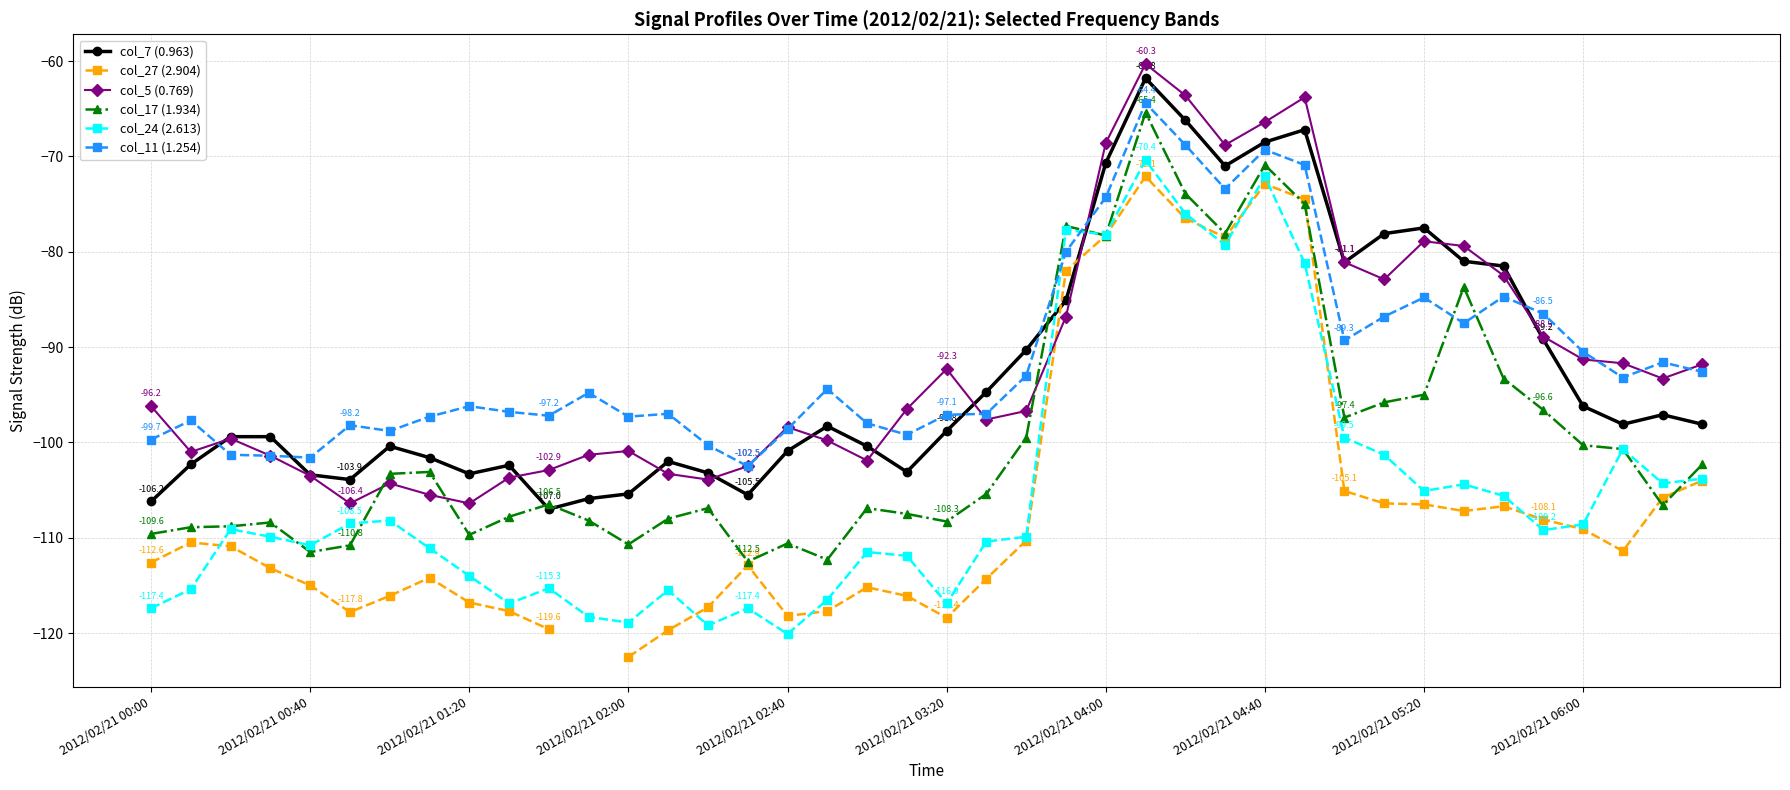

The value of col_5 (0.769) at 2012/02/21 04:00 is -96.1. True or false?

False